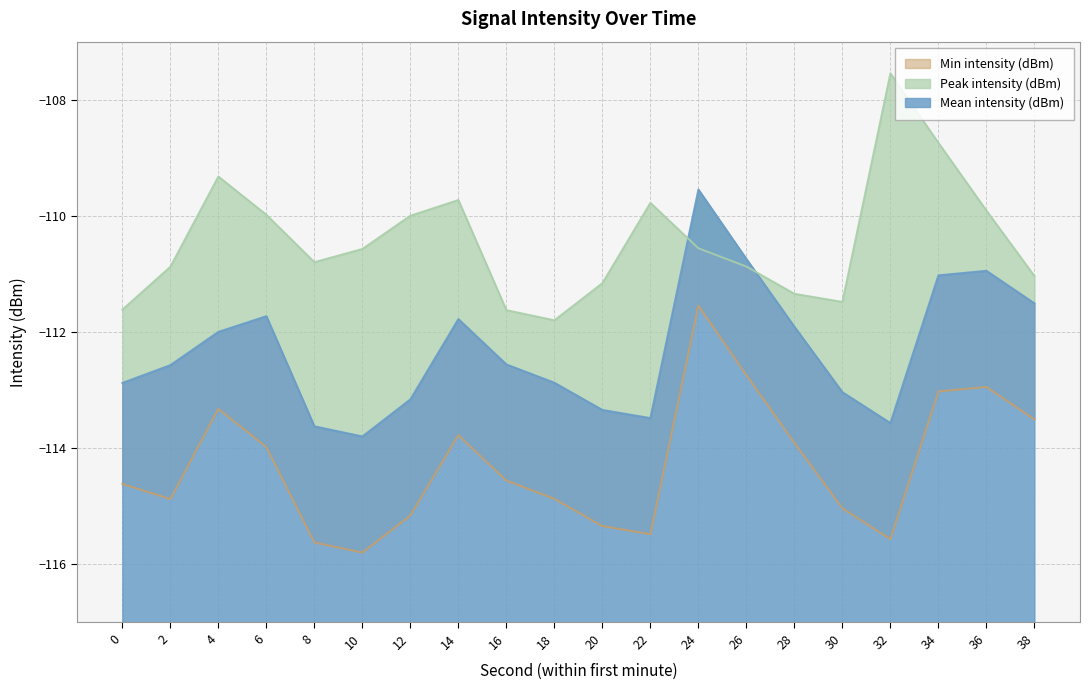

How many values in the Mean intensity (dBm) series exceed -112?

9